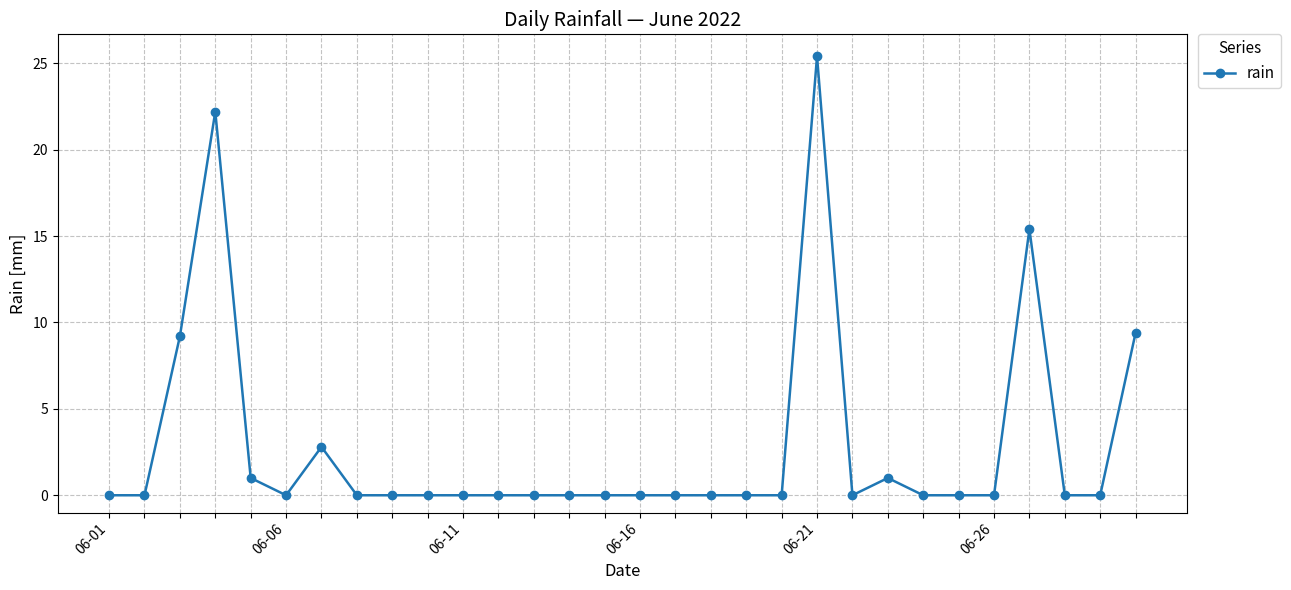

What is the sum of all values?

86.4